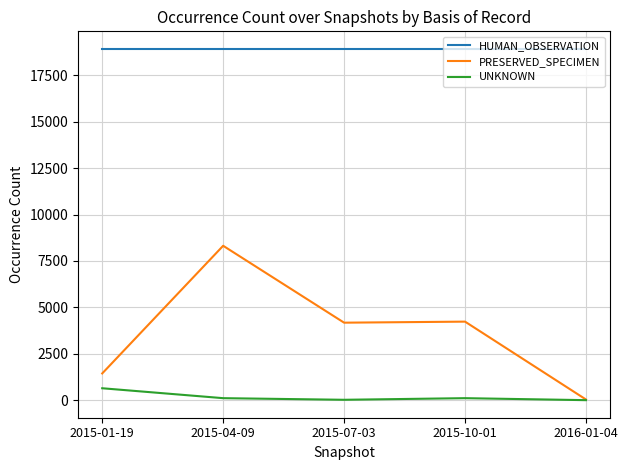

True or false: HUMAN_OBSERVATION has a value of 6772 at 2015-10-01.

False